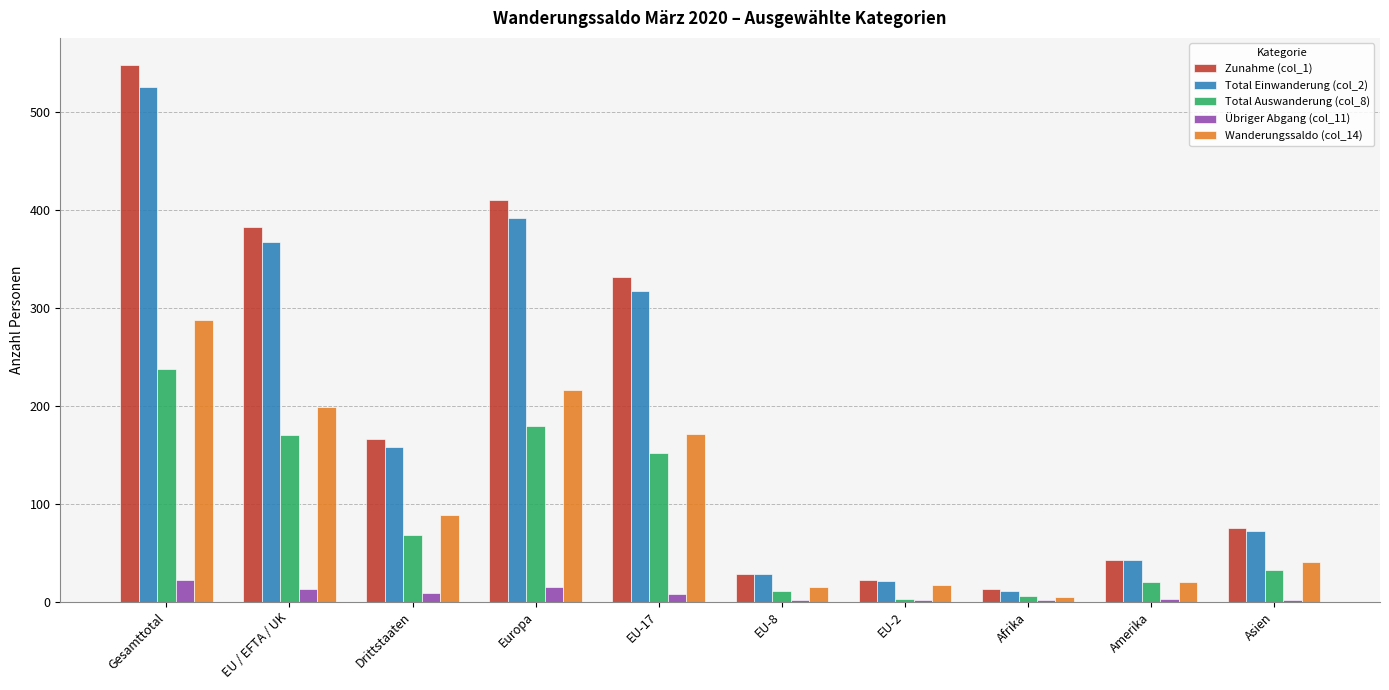

Which series has the largest total across all categories?

Zunahme (col_1)